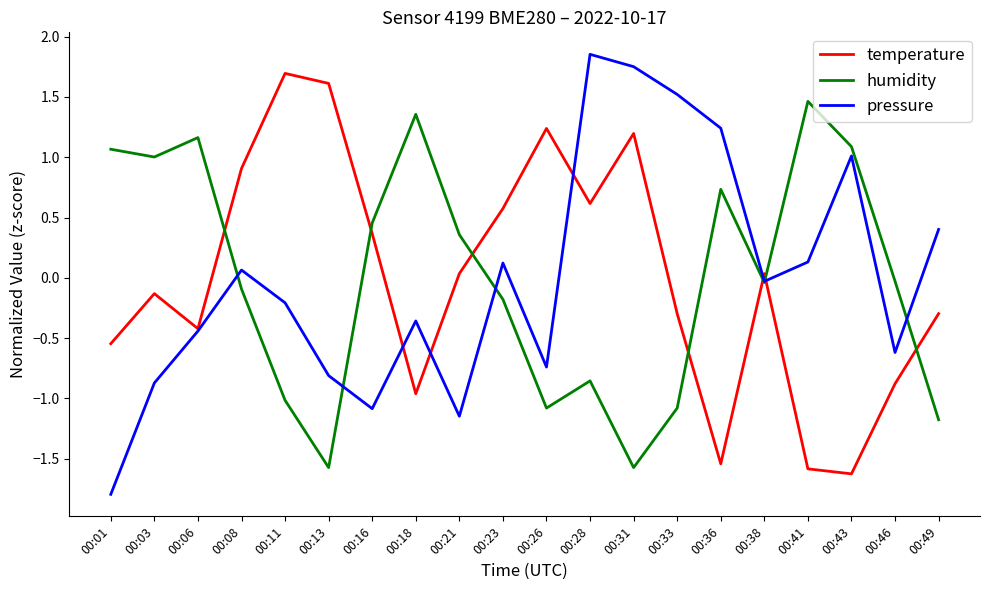

Rank the series by their maximum value, from highest to lowest.

pressure, temperature, humidity